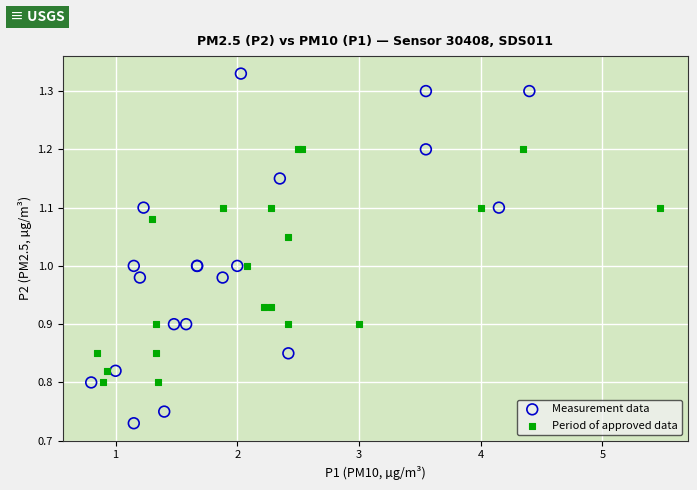

What are all the series names shown in the legend?

Measurement data, Period of approved data